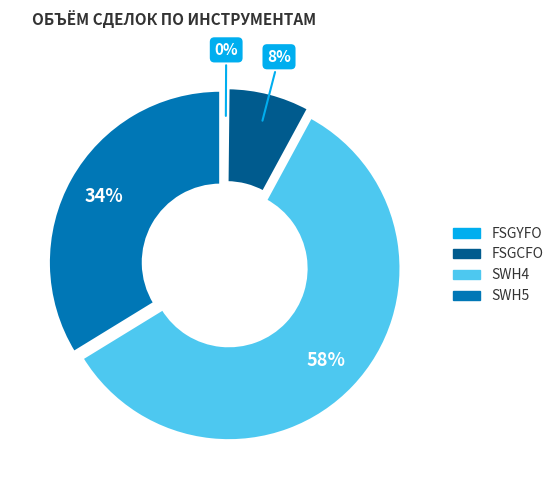

Is it true that FSGCFO is 8% of the pie?

True